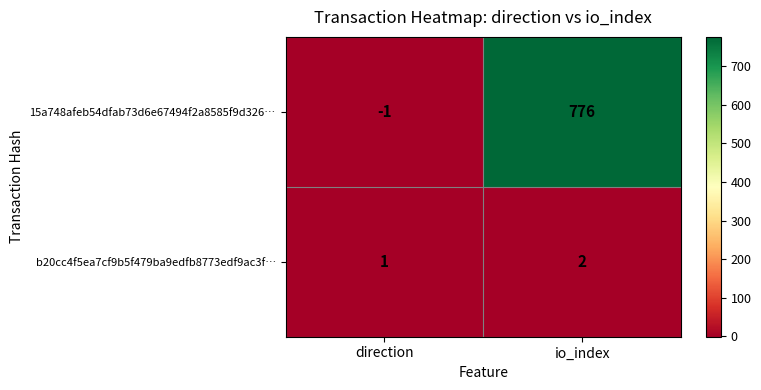

Count the number of categories in the chart.

2